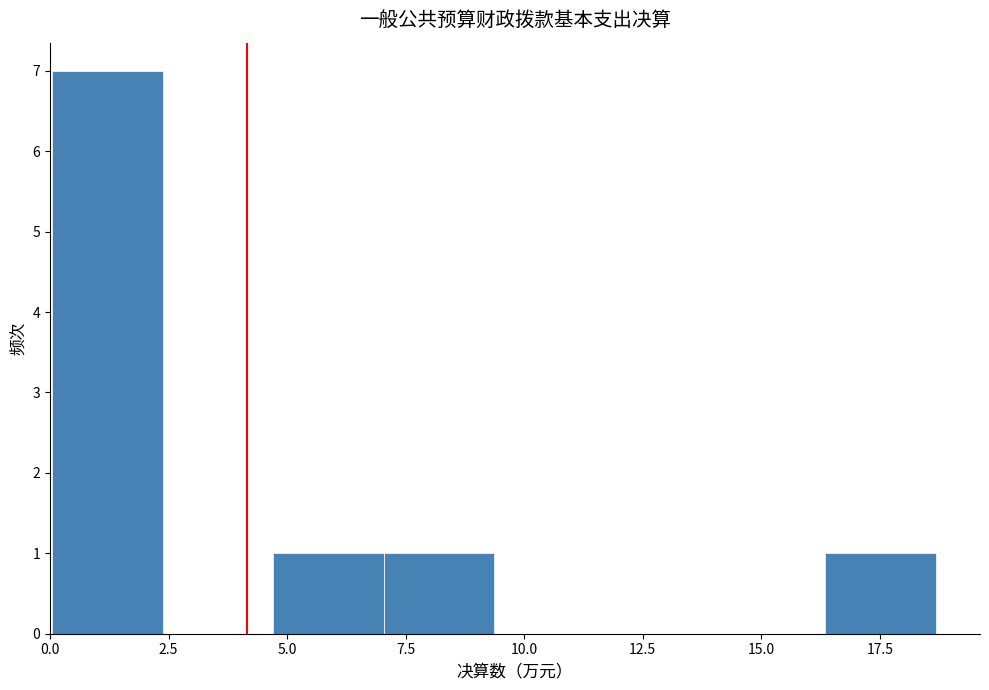

Which range on the x-axis has the tallest bar?

0.0 to 2.5